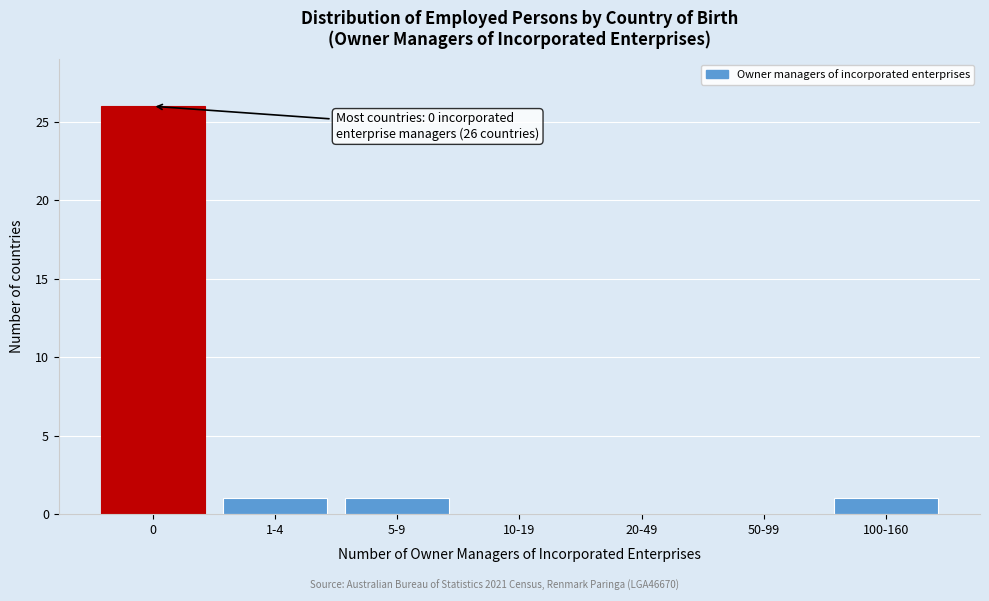

Reading left to right, extract all data points from this chart.

0=26	1-4=1	5-9=1	10-19=0	20-49=0	50-99=0	100-160=1